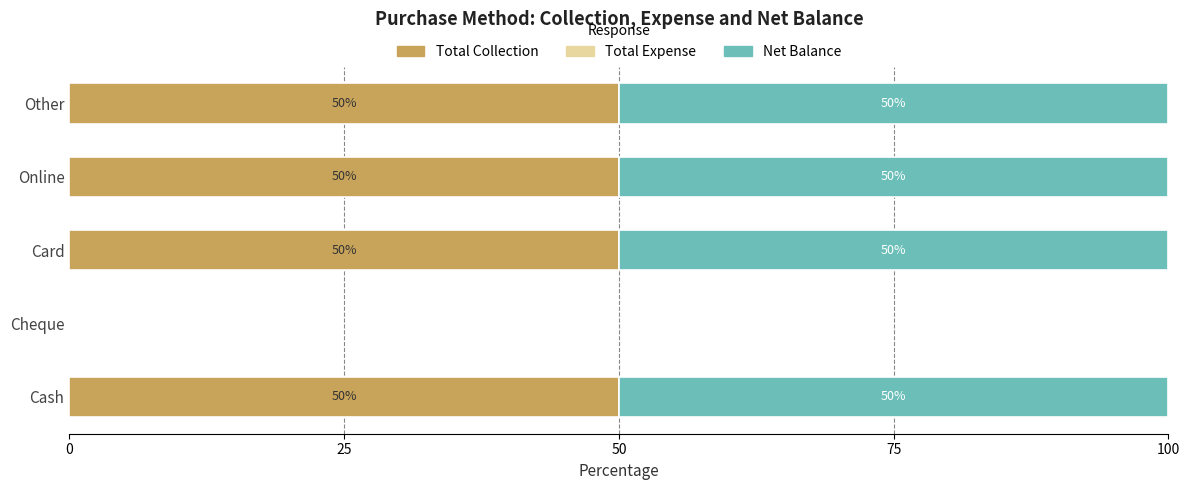

What is the sum of the Total Collection values at Cash and Other?

100